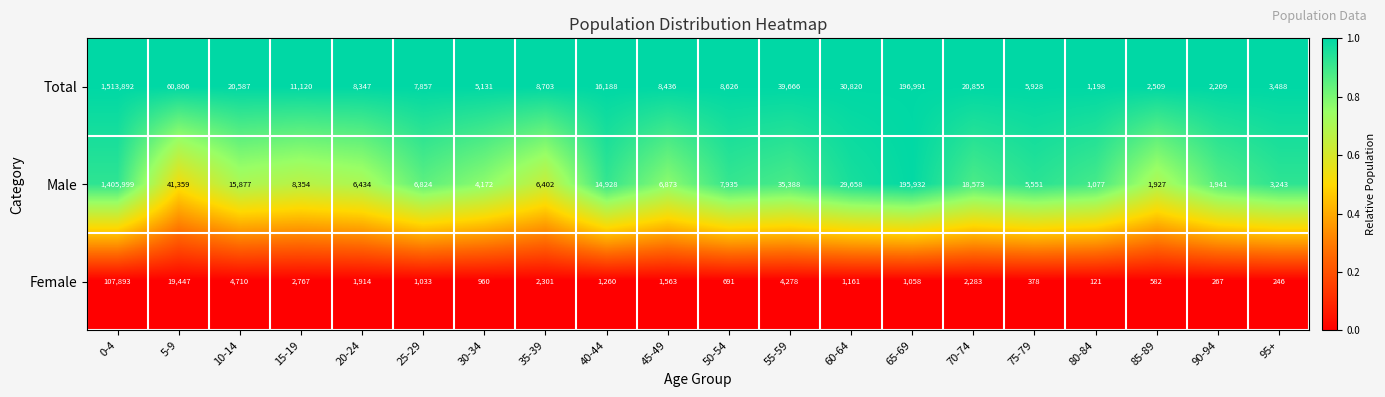

What is the difference between the second highest and minimum values in the Male series?

194855